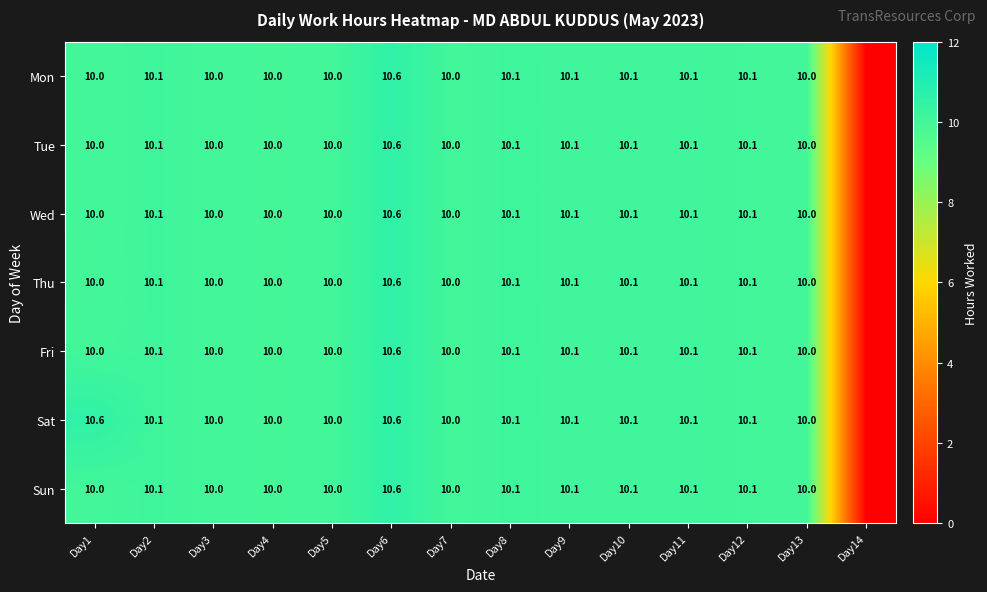

The value of Mon at Day2 is 10.1. True or false?

True